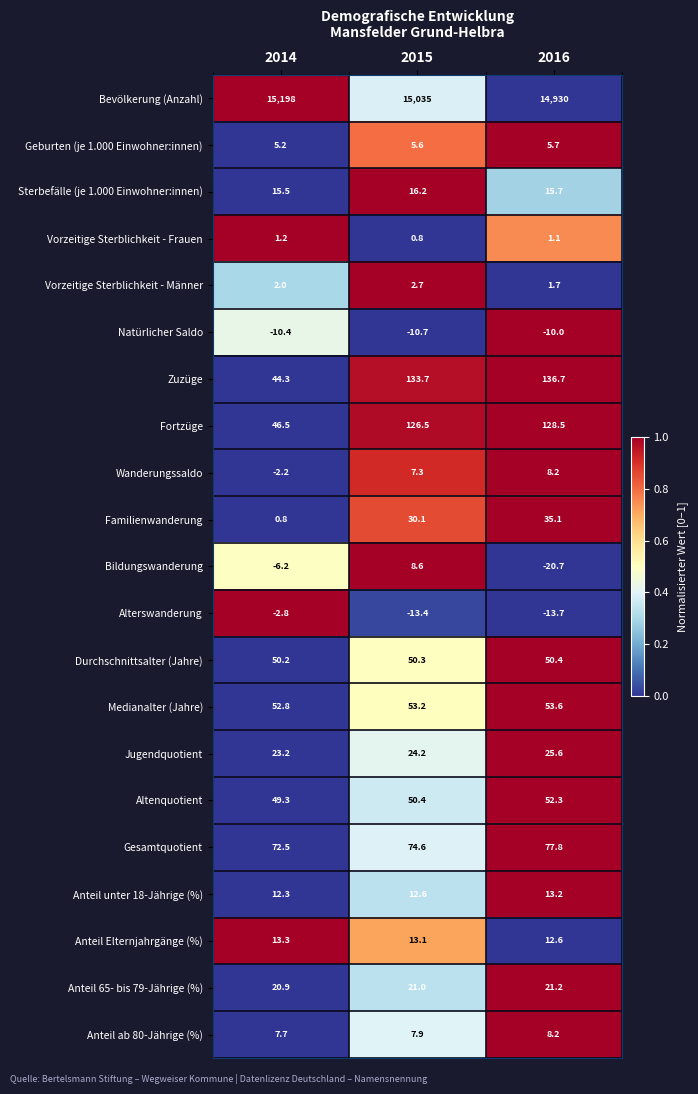

True or false: Bildungswanderung has a value of -6.2 at 2014.

True